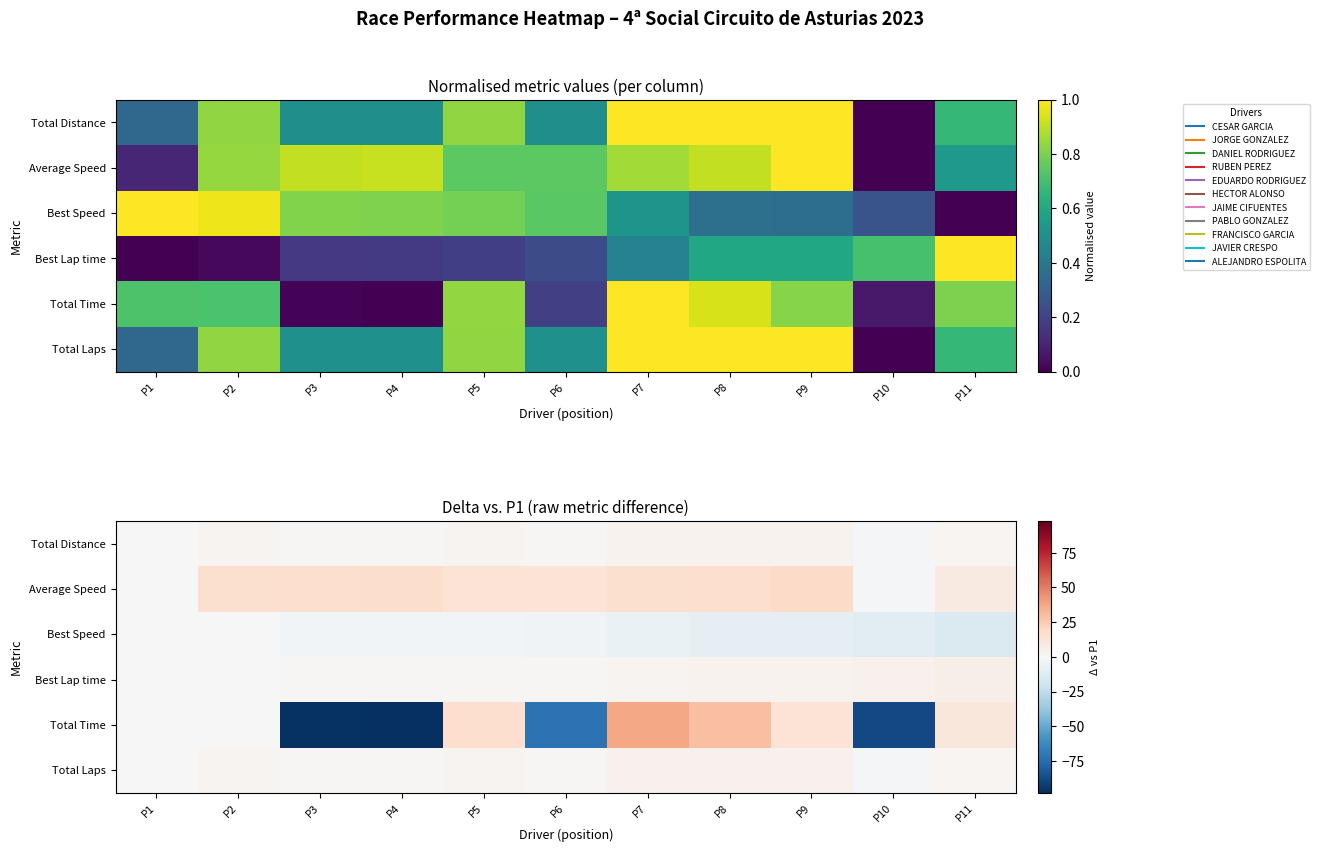

The value of Total Distance at P7 is 0.9. True or false?

False